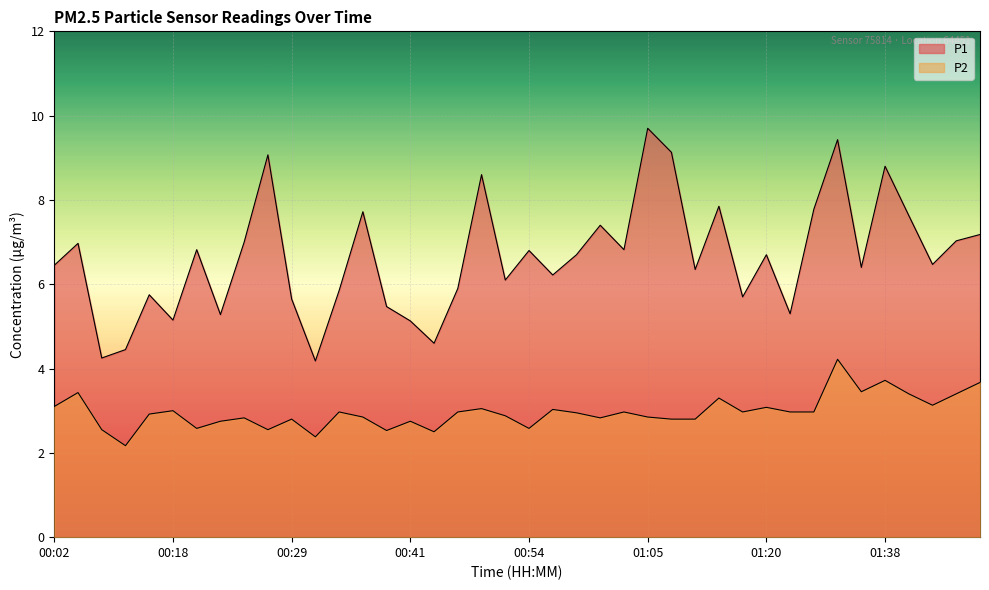

At which label is P2 closest to 3?

00:18